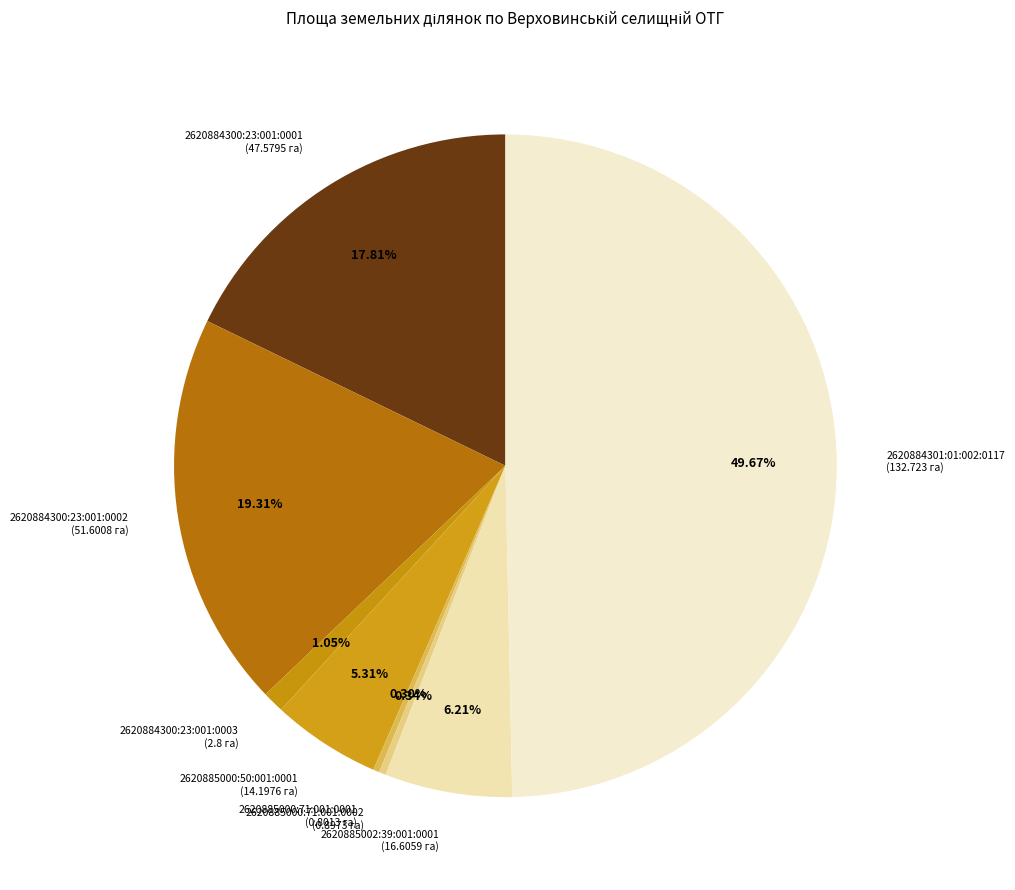

Which slice is the largest?

2620884301:01:002:0117